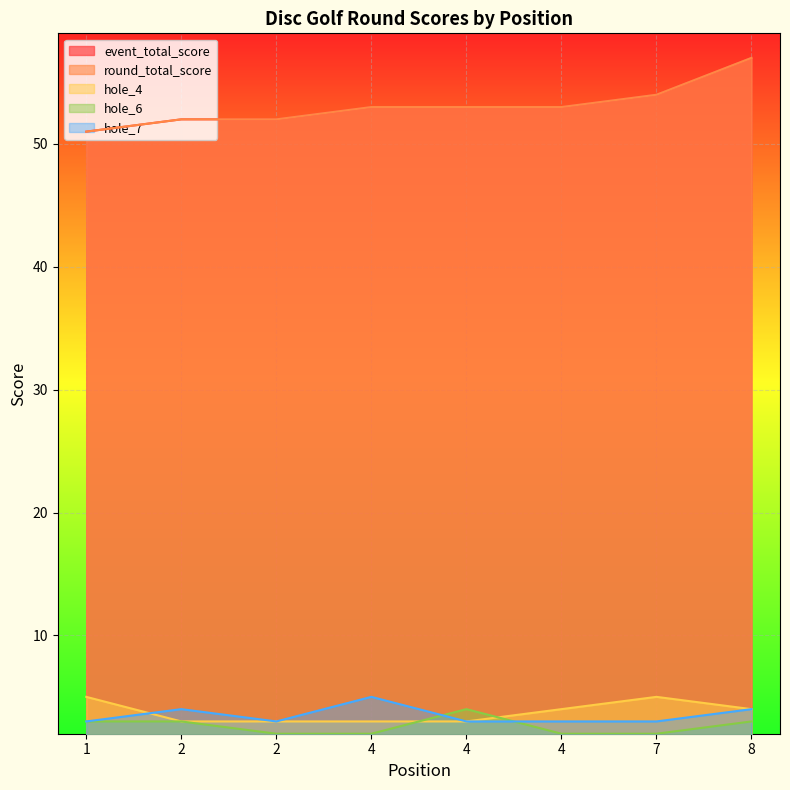

What is the total value across all series at 2?

114